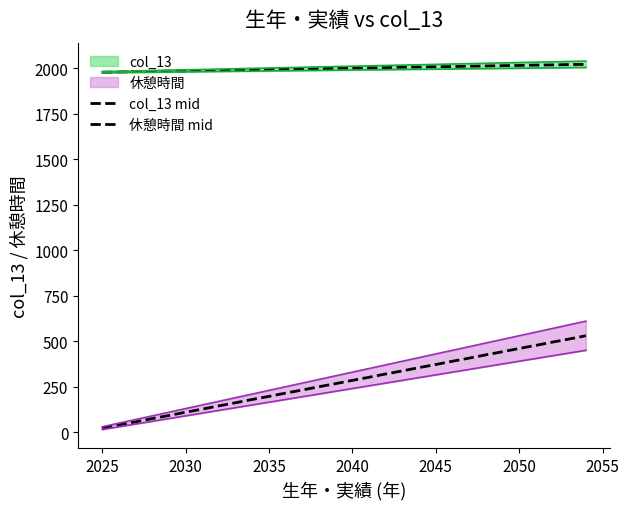

How many lines are shown in the chart?

2